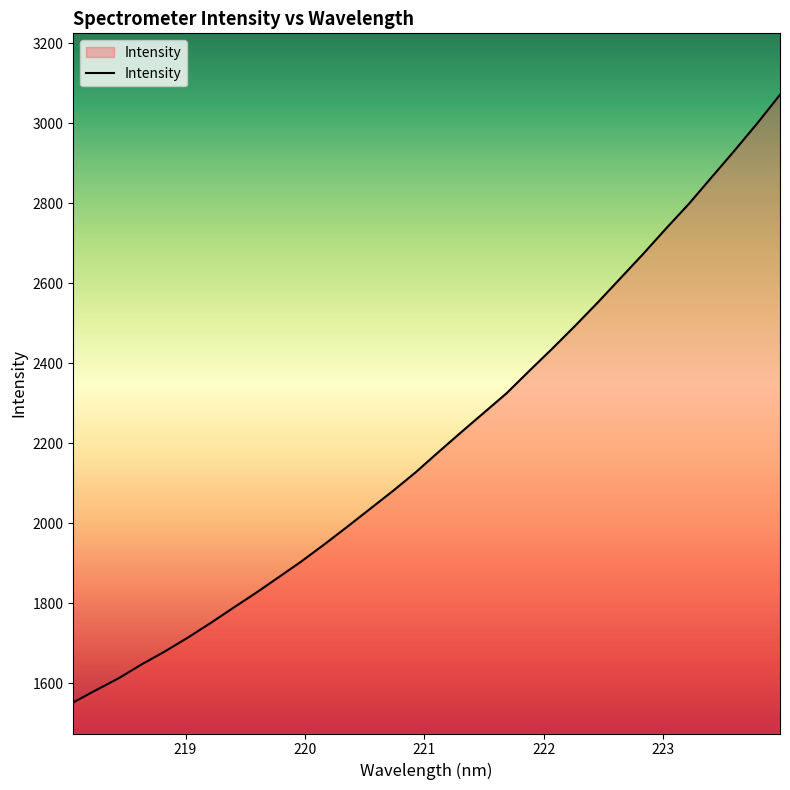

What is the minimum value shown in the chart?

1552.6